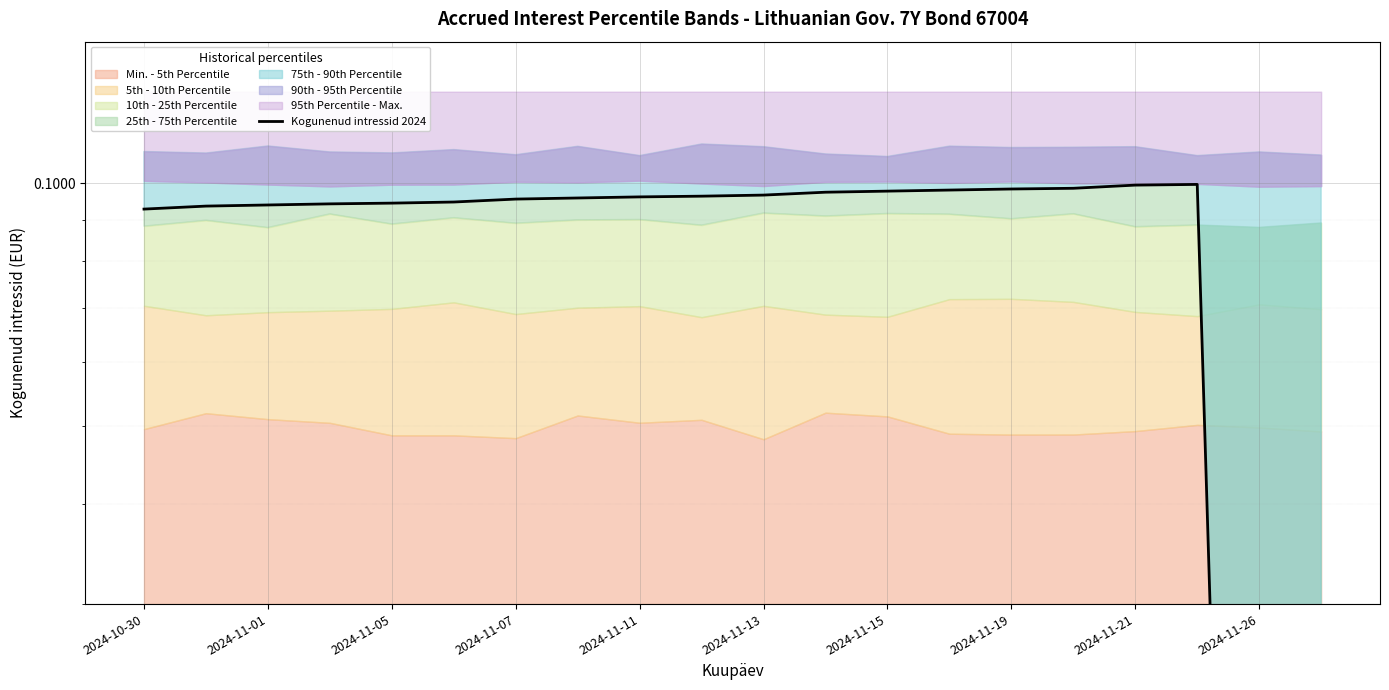

Is it true that the value at 13 is 0.2?

False